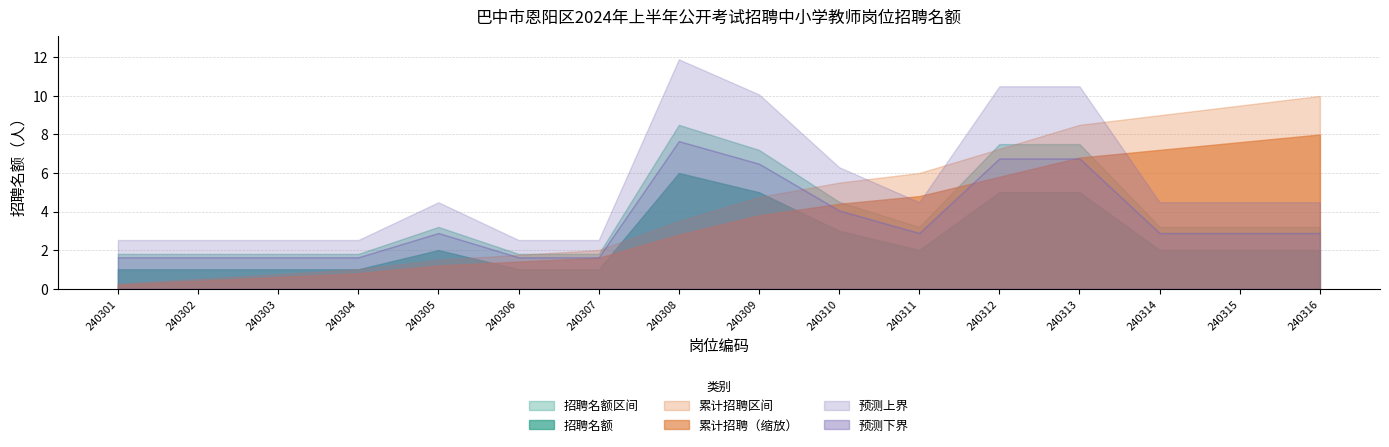

True or false: 累计招聘 and 招聘名额 cross at least once.

False